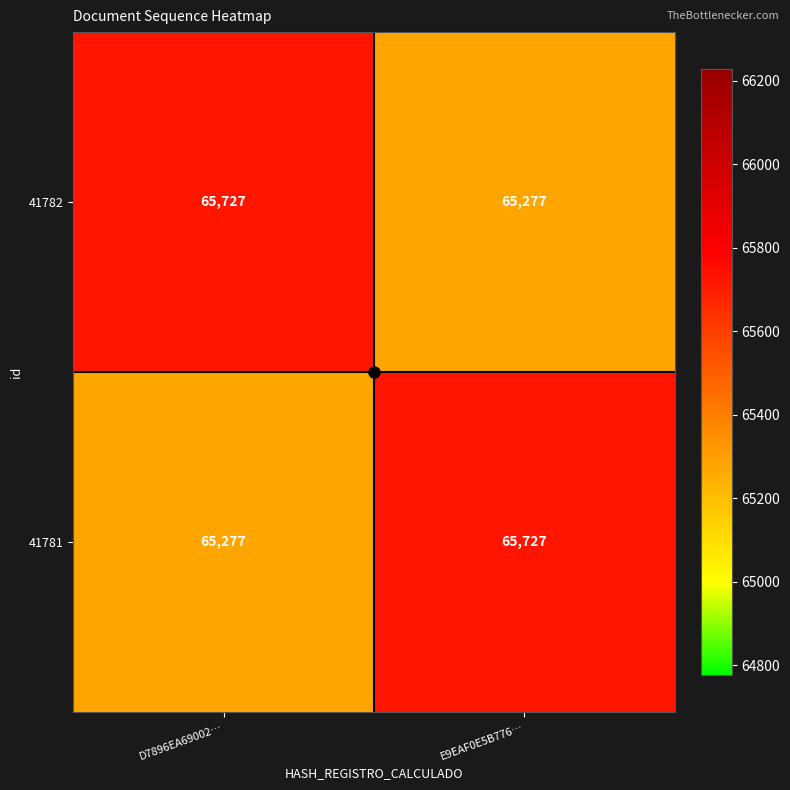

Is it true that 41782 equals 30576 at E9EAF0E5B776…?

False